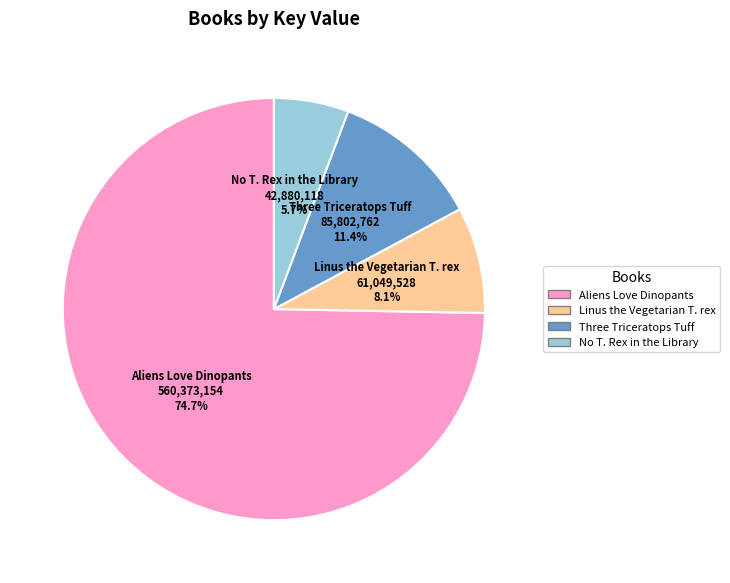

Which category has the biggest portion of the pie?

Aliens Love Dinopants